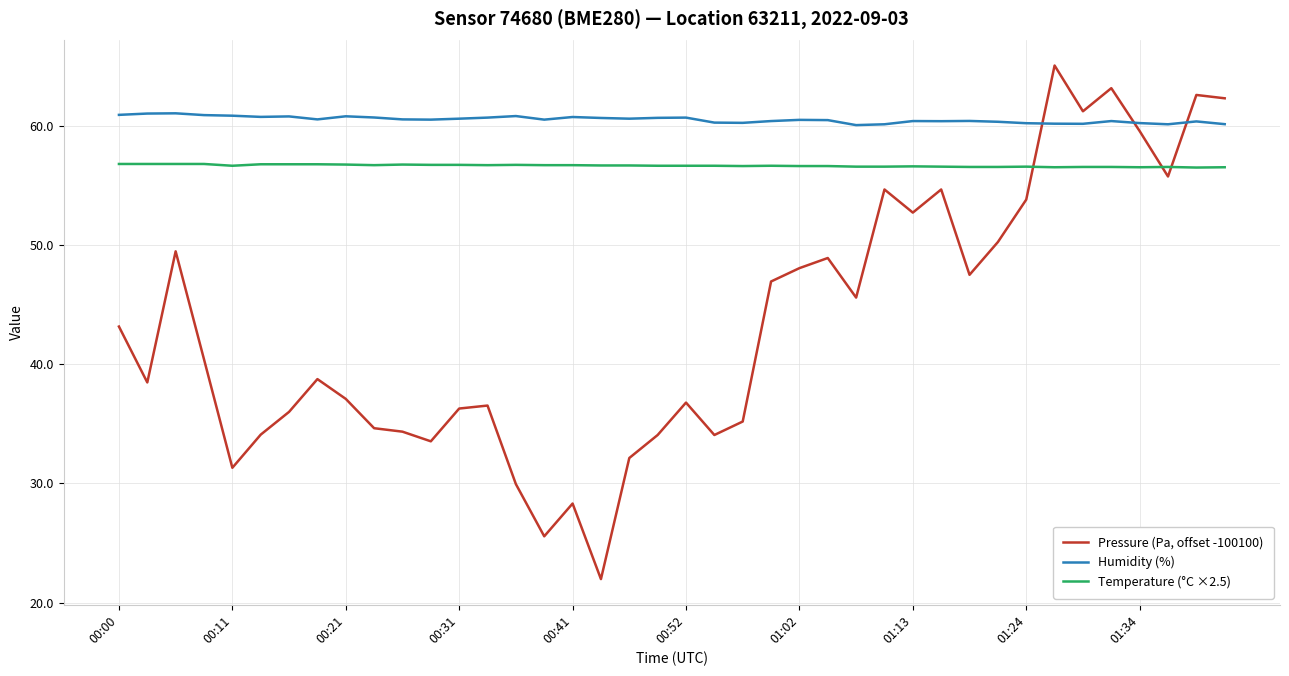

Which series has the largest range (max minus min)?

Pressure (Pa, offset -100100)